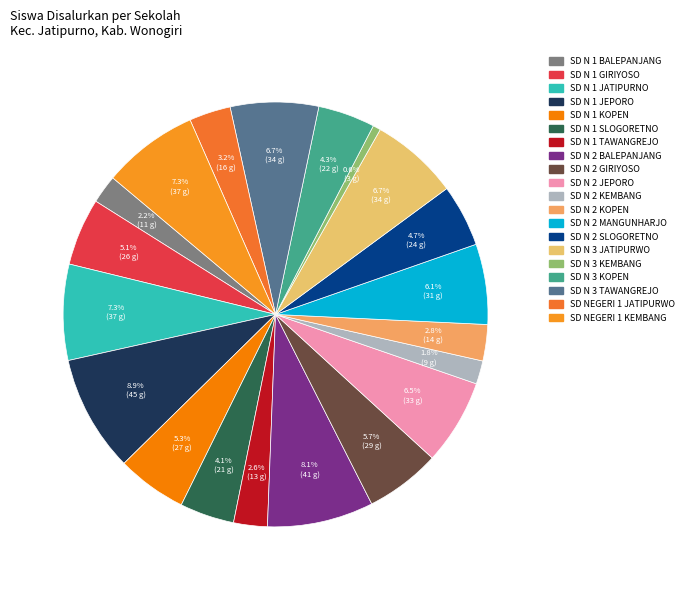

How many segments does this pie chart have?

20